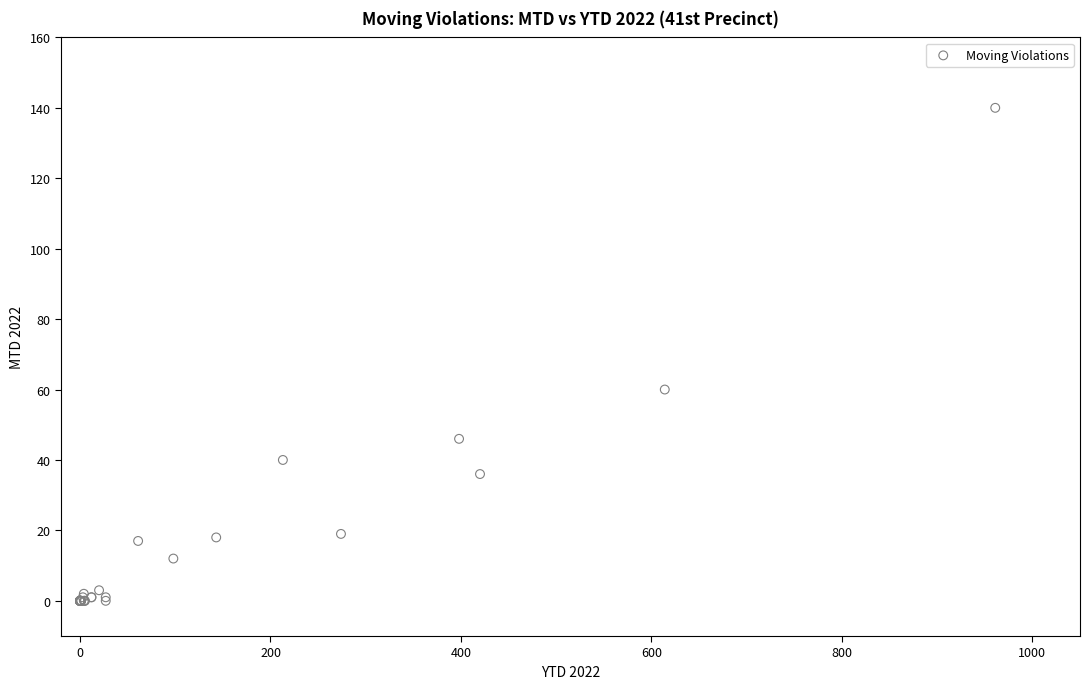

What Y value in the scatter plot is closest to 70?

60